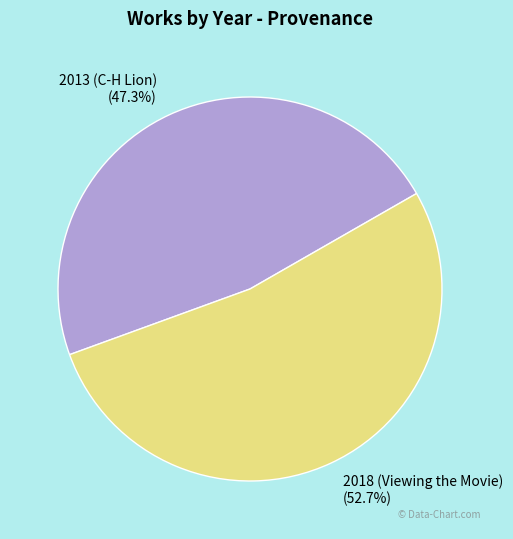

To the nearest percent, what portion does 2018 (Viewing the Movie) represent?

53%